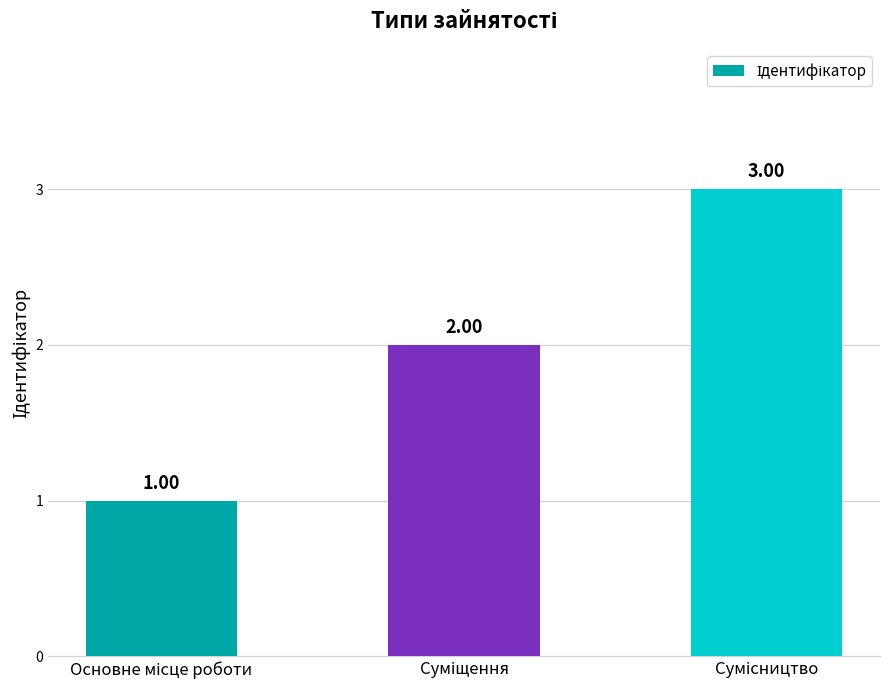

What is the average value?

2